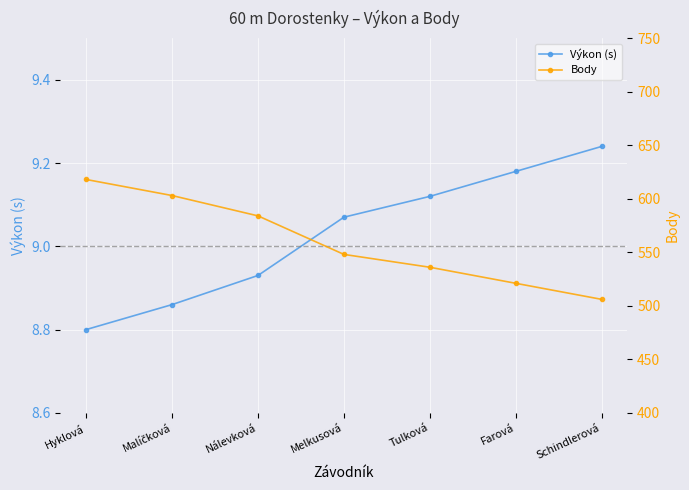

Is it true that Výkon (s) equals 11.5 at Hyklová?

False